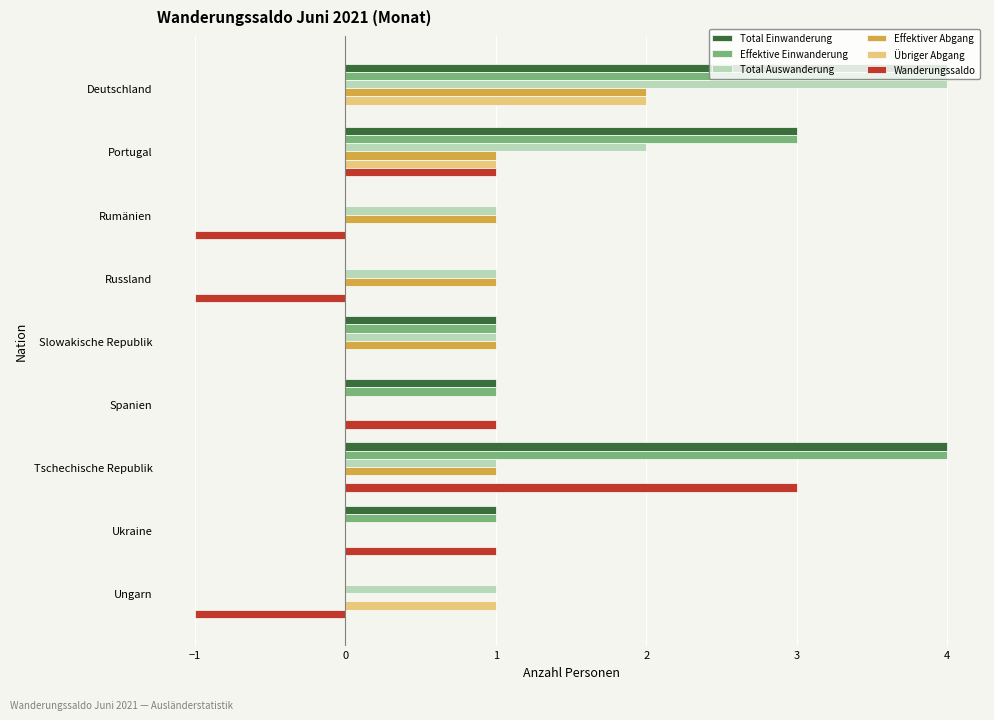

Which category has the highest value in the Total Auswanderung series?

Deutschland